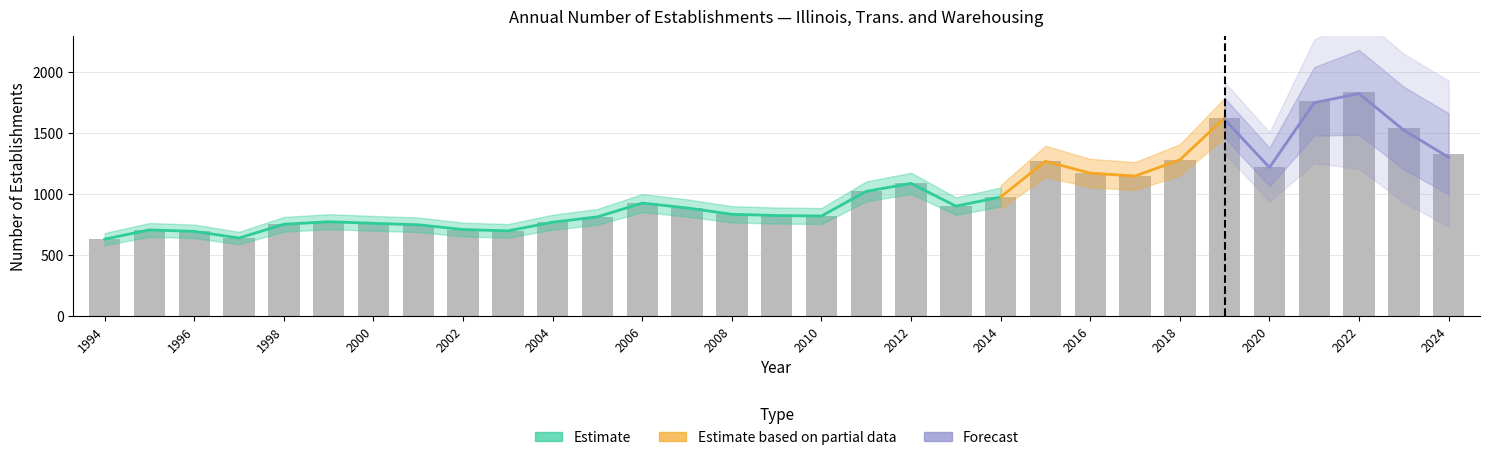

What is the average value?

1004